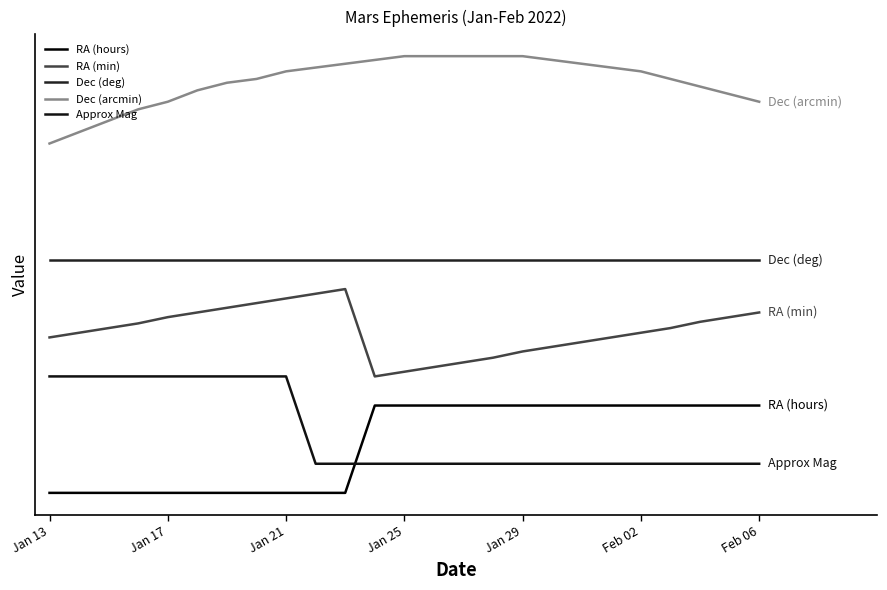

Rank the series by their maximum value, from lowest to highest.

RA (hours), Approx Mag, RA (min), Dec (deg), Dec (arcmin)